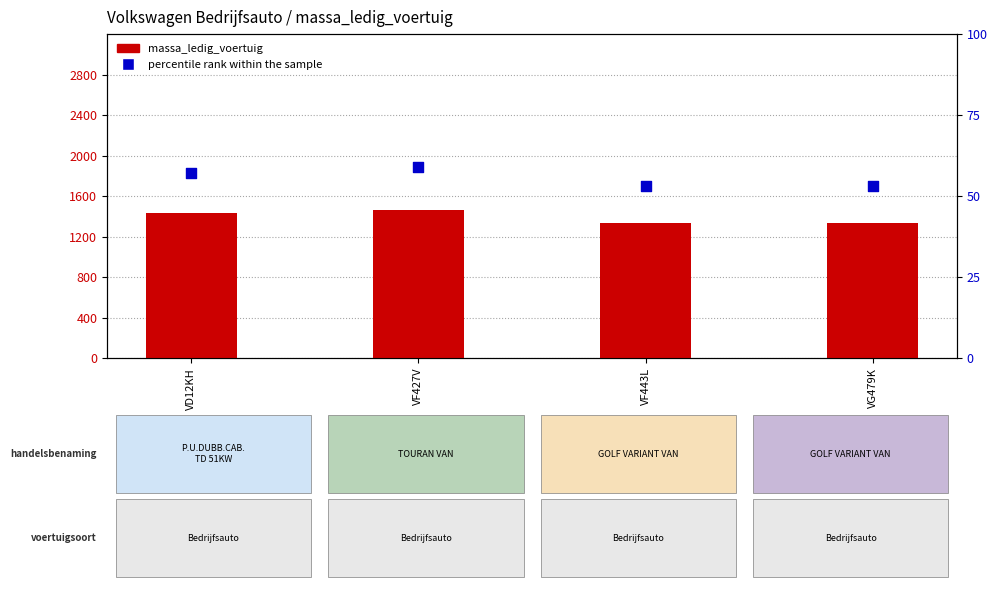

What are all the series names shown in the legend?

massa_ledig_voertuig, percentile rank within the sample